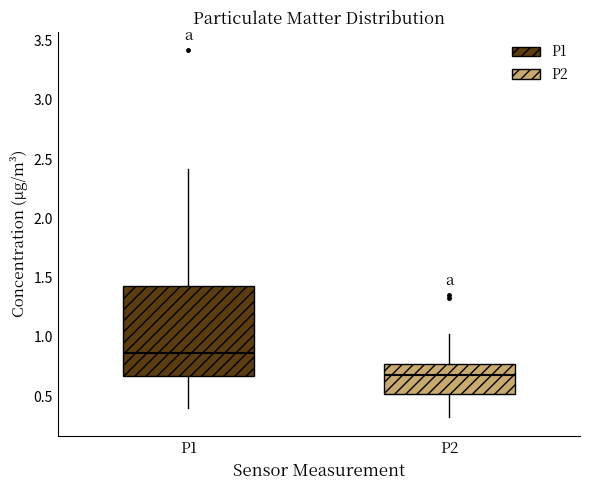

Where is the upper edge of the box for P1 on the y-axis? The values are not printed on the chart, so give them approximately, as read against the axis.

1.45